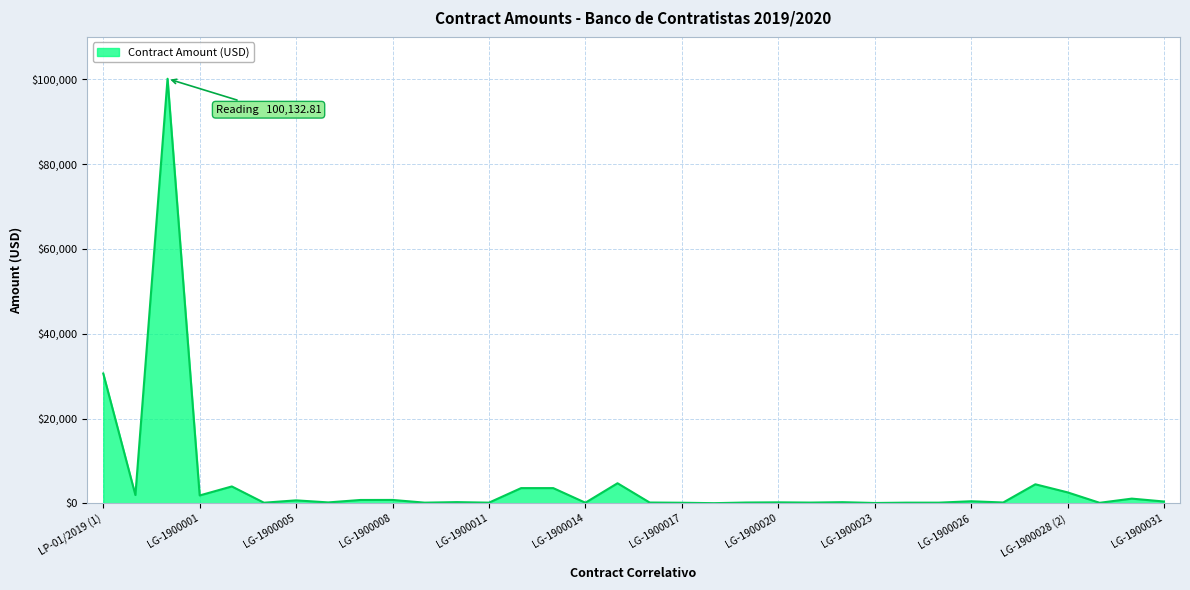

What is the greatest value displayed?

100132.8